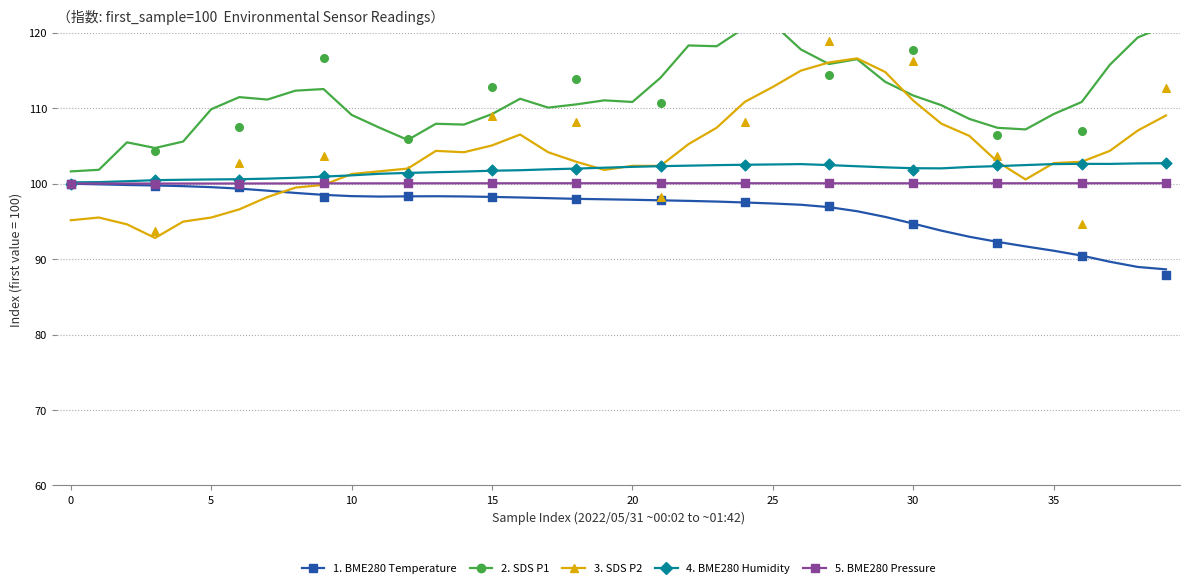

At how many categories does at least one series exceed 104?

38